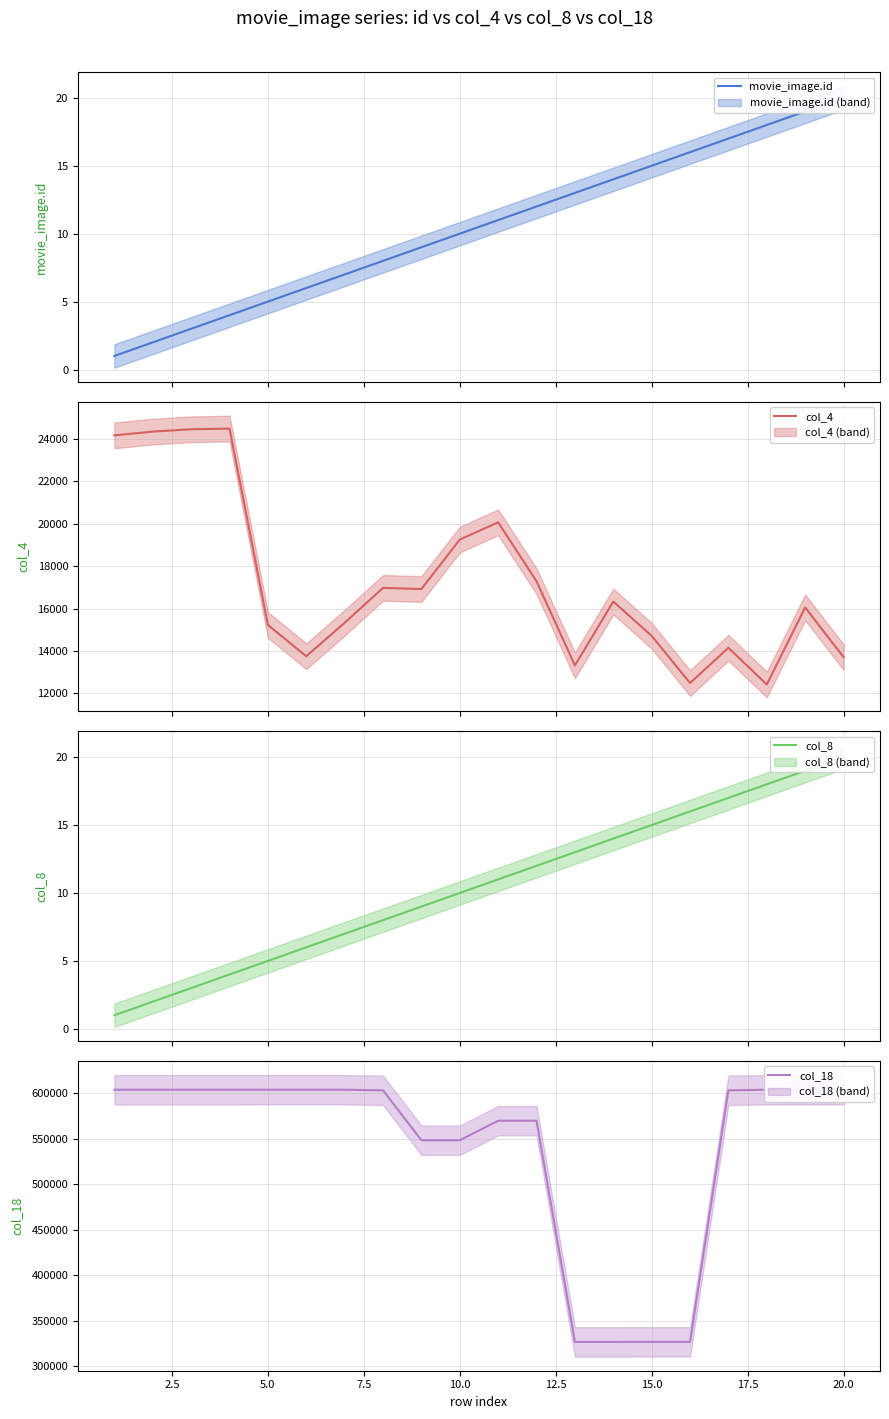

What is the maximum value for col_18?

603857